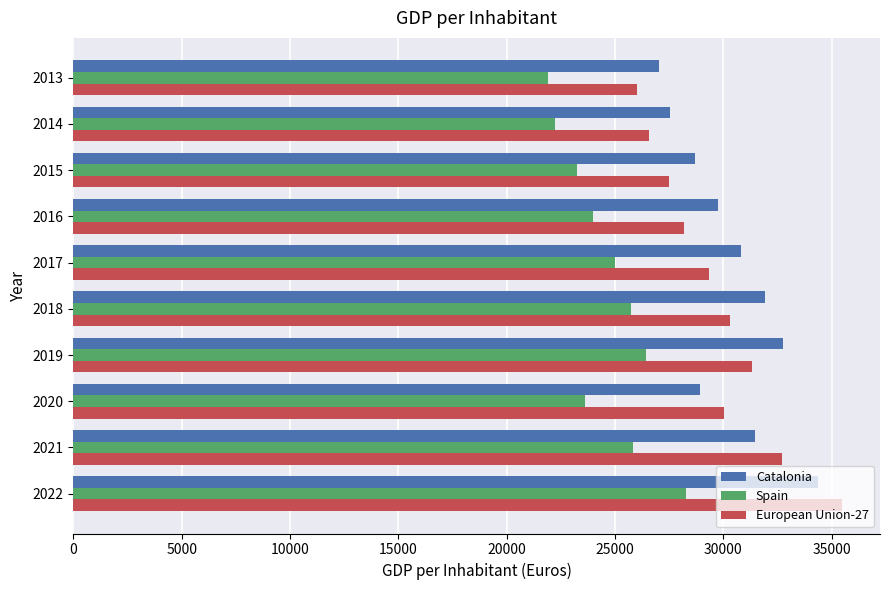

What is the difference between the second highest and minimum values in the Catalonia series?

5733